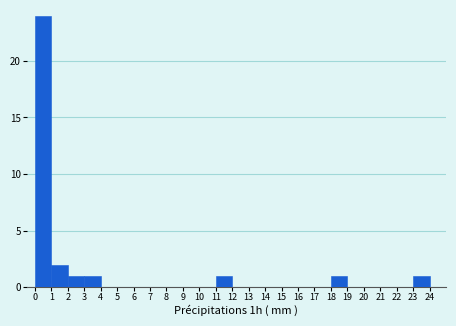

Over which range of the x-axis is the bar tallest?

0 to 1